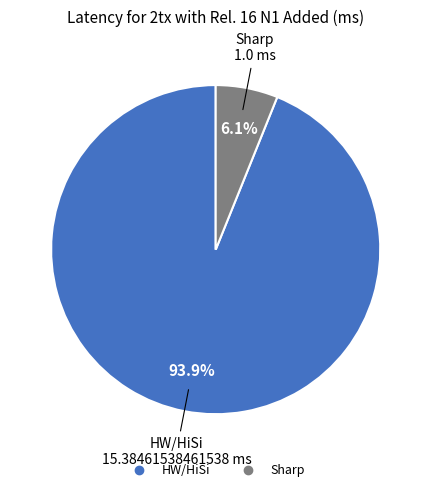

How many segments does this pie chart have?

2